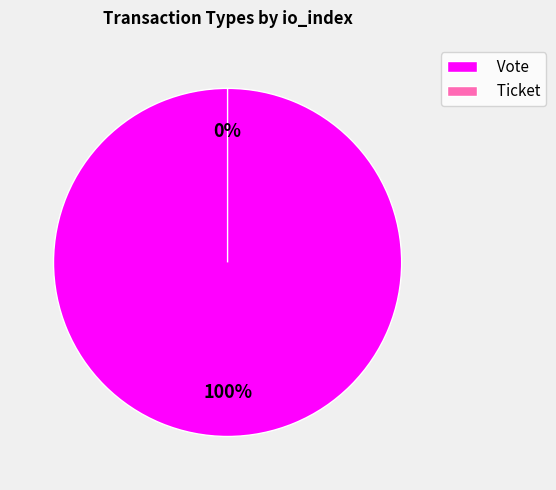

To the nearest percent, what is the difference between the largest and smallest slice percentages?

100%